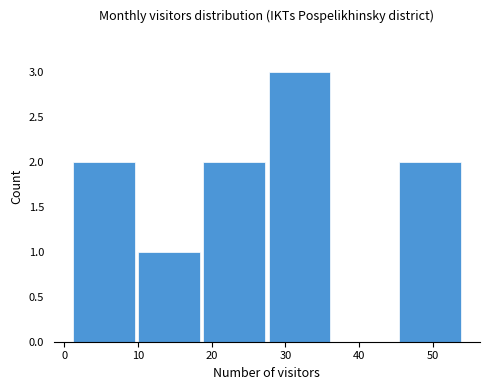

Reading left to right, list every bar in this chart as the range it spans on the x-axis followed by its height. Neither the bar edges nor the heights are printed on the chart, so give them approximately, as read against the axes.

1 to 10: 2
10 to 19: 1
19 to 28: 2
28 to 36: 3
36 to 45: 0
45 to 54: 2